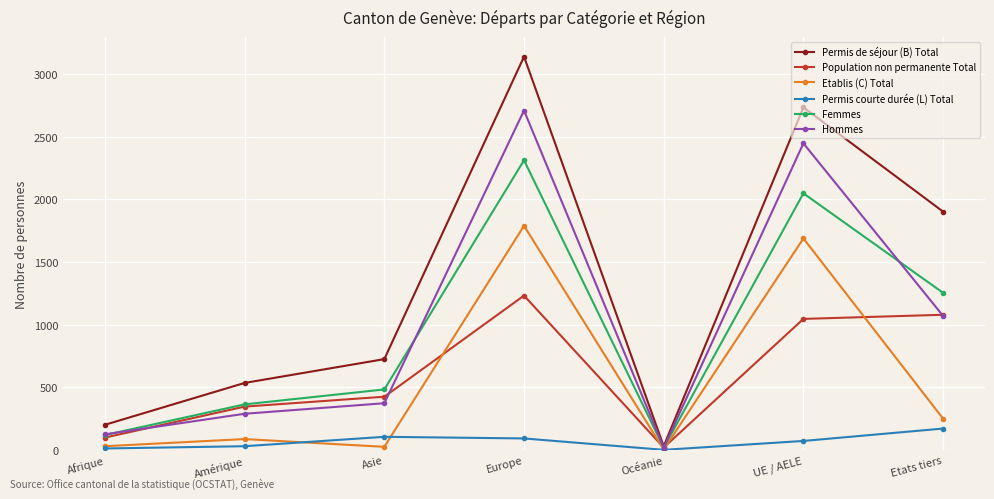

Does the chart display data point markers on the line(s)?

Yes